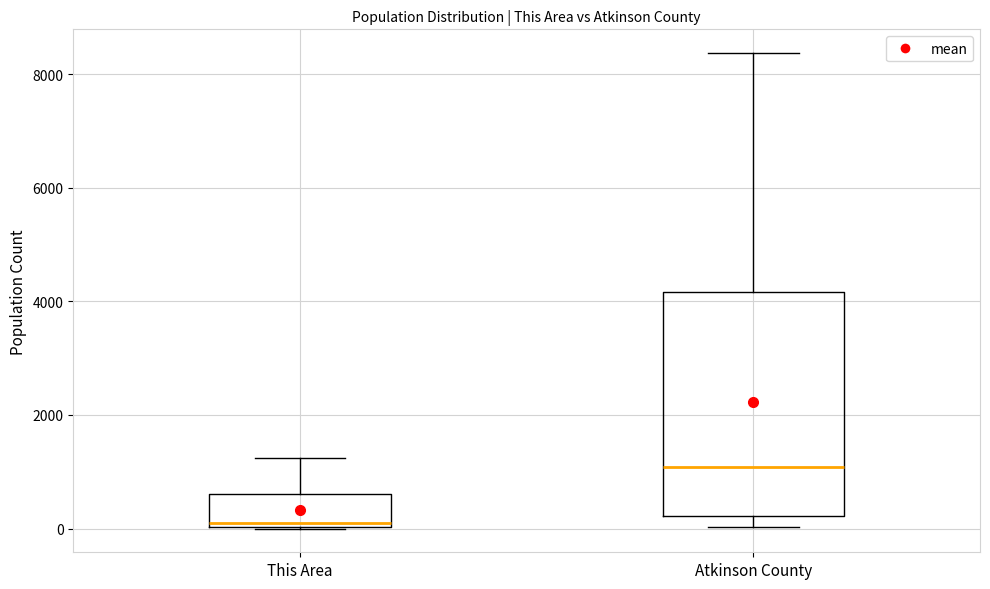

Reading left to right, read every box against the y-axis: the position of its median line, the range the box covers, and the ends of its whiskers. The values are not printed on the chart, so give them approximately, as read against the axis.

This Area: median 0 (just above the box's lower edge), box 0 to 600, whiskers 0 to 1200
Atkinson County: median 1000, box 200 to 4200, whiskers 0 to 8400